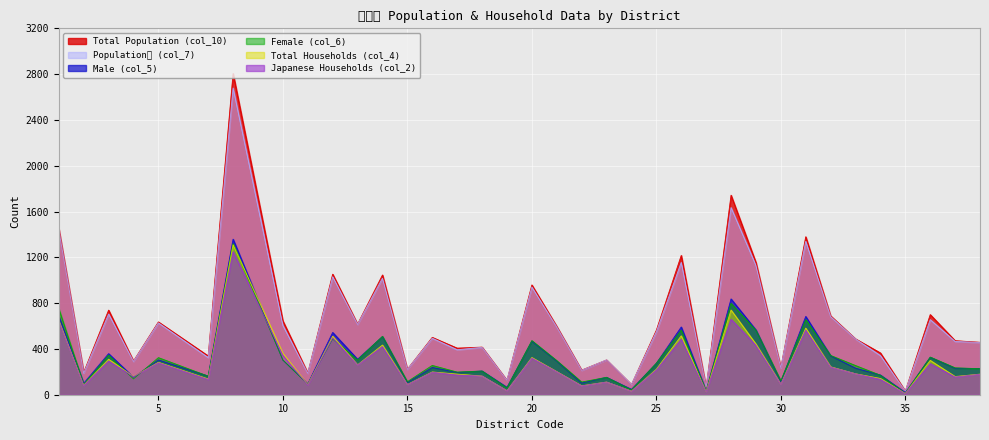

What is the value of the Total Population (col_10) point at the 35th from the left?

472